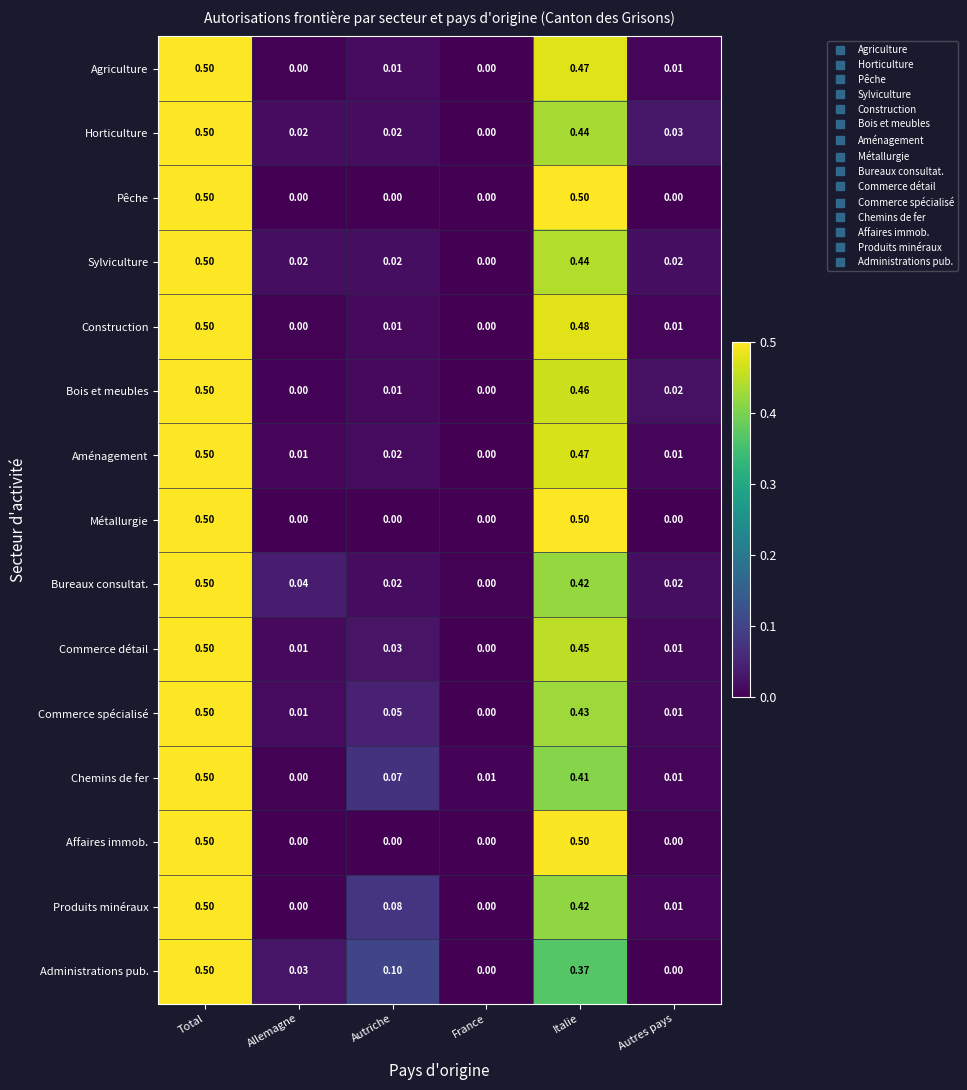

At how many categories does at least one series exceed 0?

6